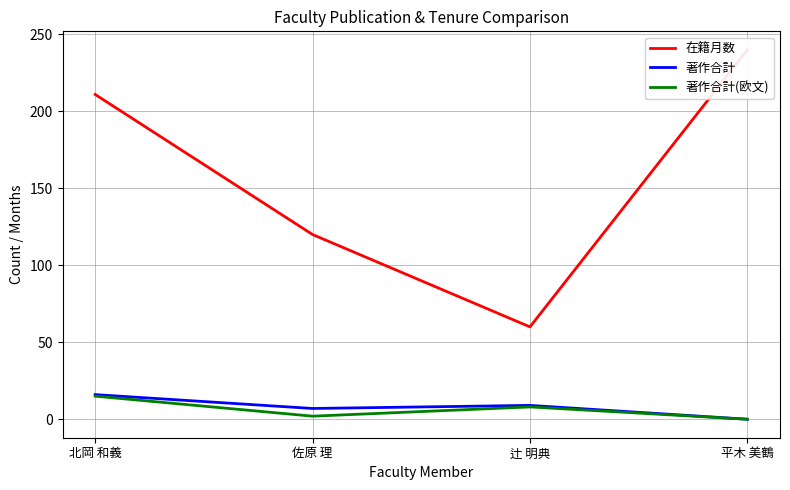

How many interior local valleys does the 著作合計(欧文) series have?

1